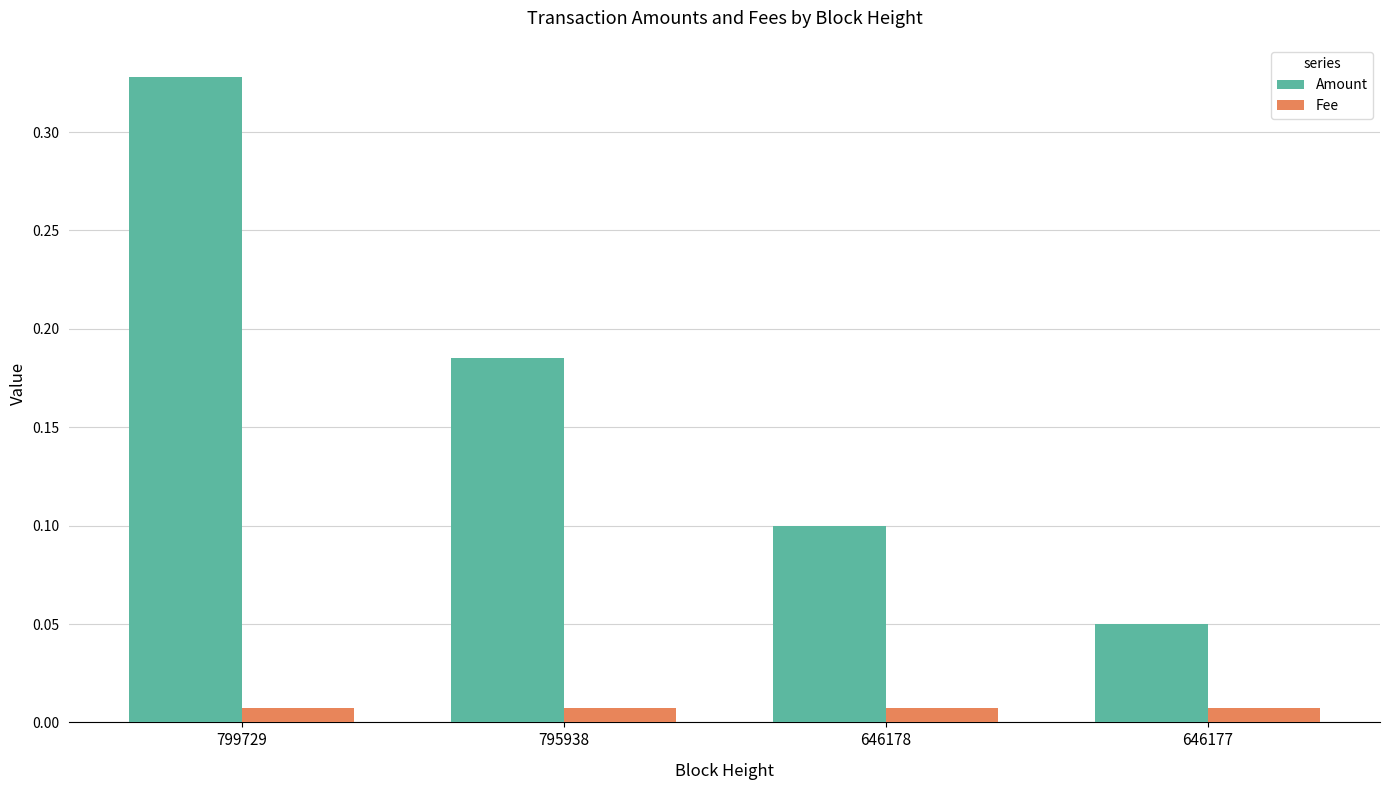

List the series in order of their peak value, highest first.

Amount, Fee